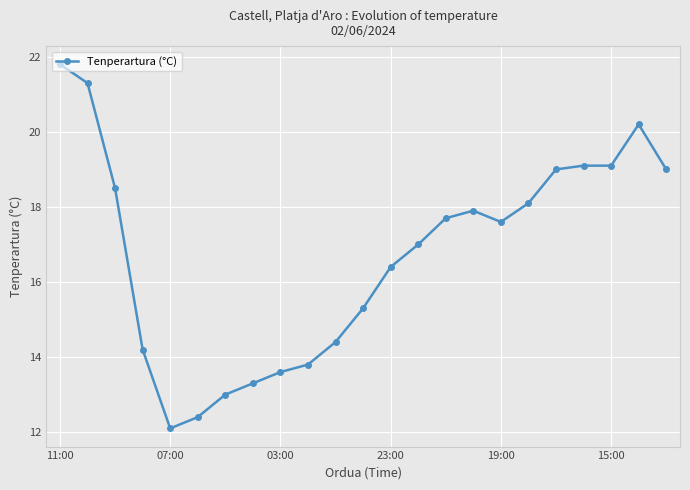

What is the greatest value displayed?

21.8